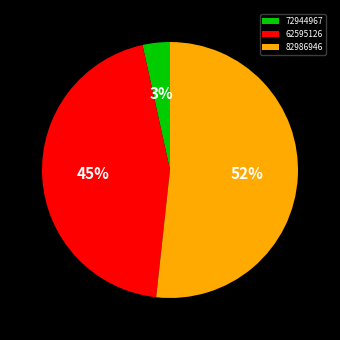

What percentage is the 62595126 slice, to the nearest percent?

45%